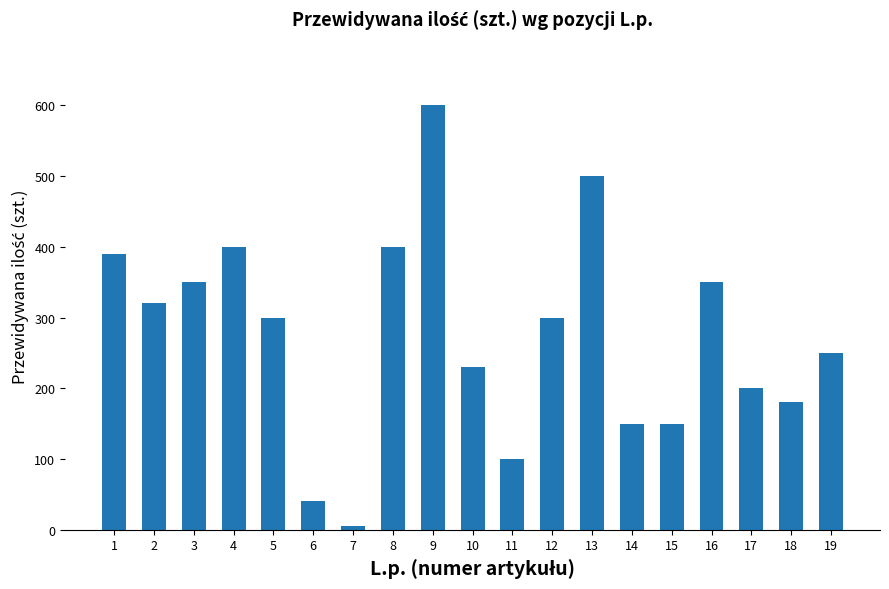

What is the value of the 19th bar from the left?

250